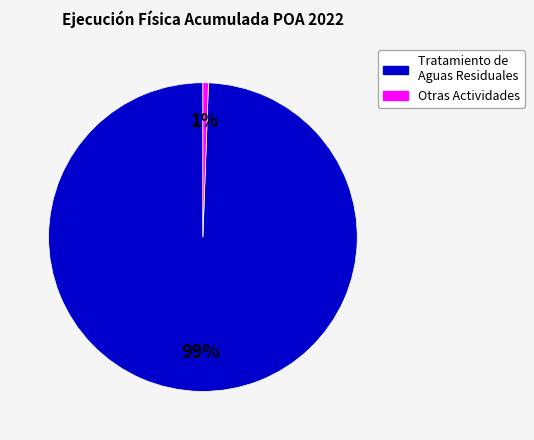

To the nearest percent, what is the average slice percentage?

50%